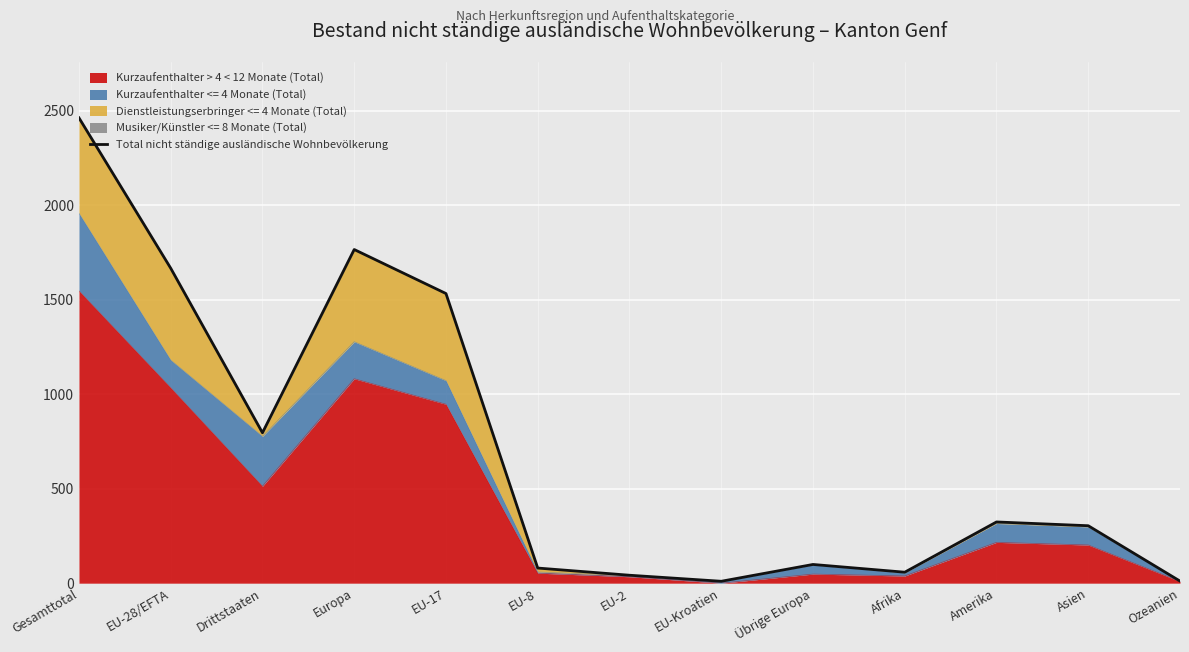

What is the sum of all values?

9153